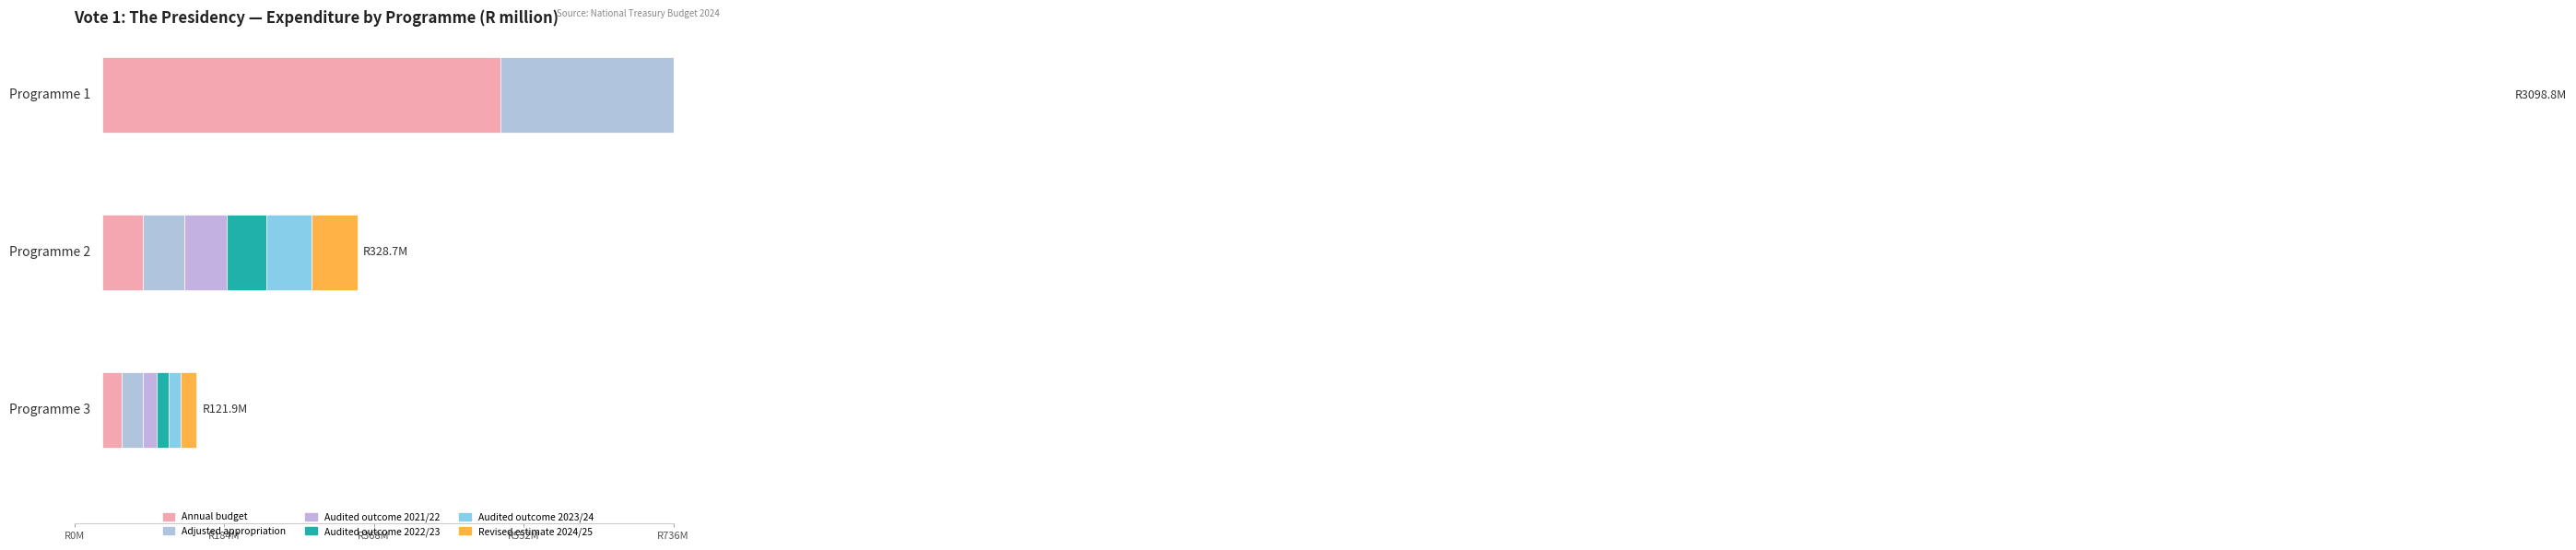

What is the value of the Audited outcome 2022/23 bar at the 2nd from the left?

51.2